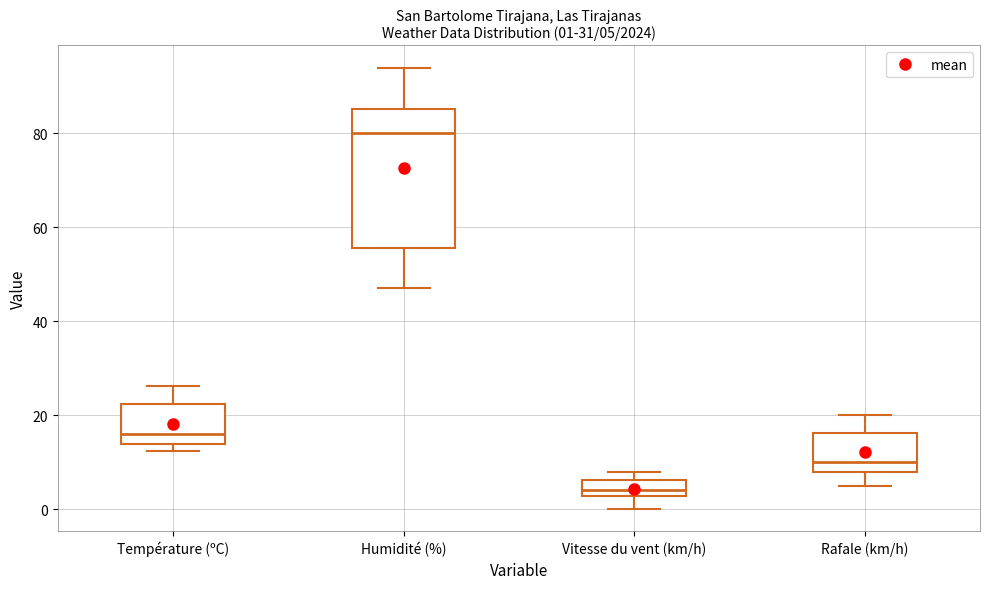

Which box is the tallest, from its lower edge to its upper edge?

Humidité (%)